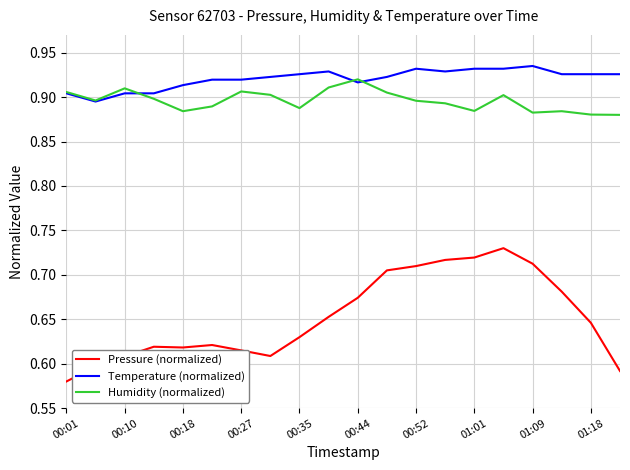

What is the sum of all Pressure (normalized) values?

13.0